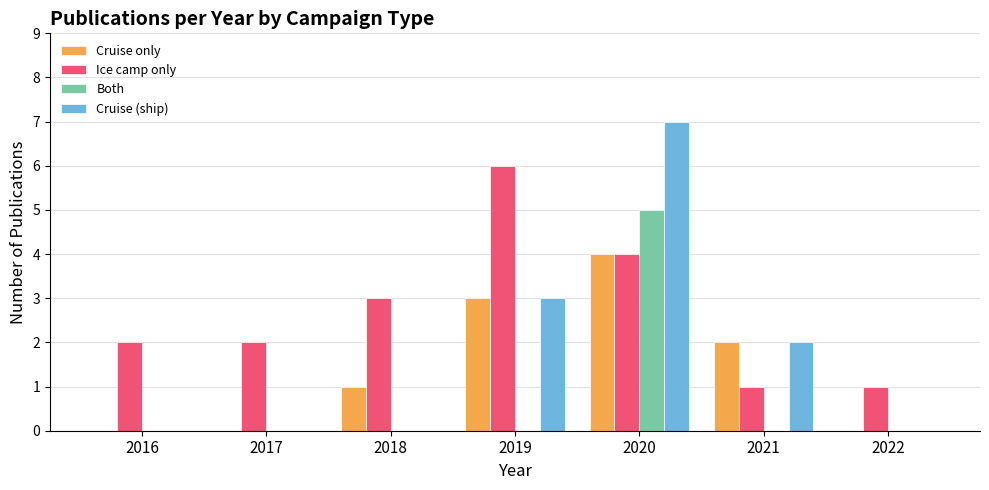

What is the total value across all series at 2018?

4